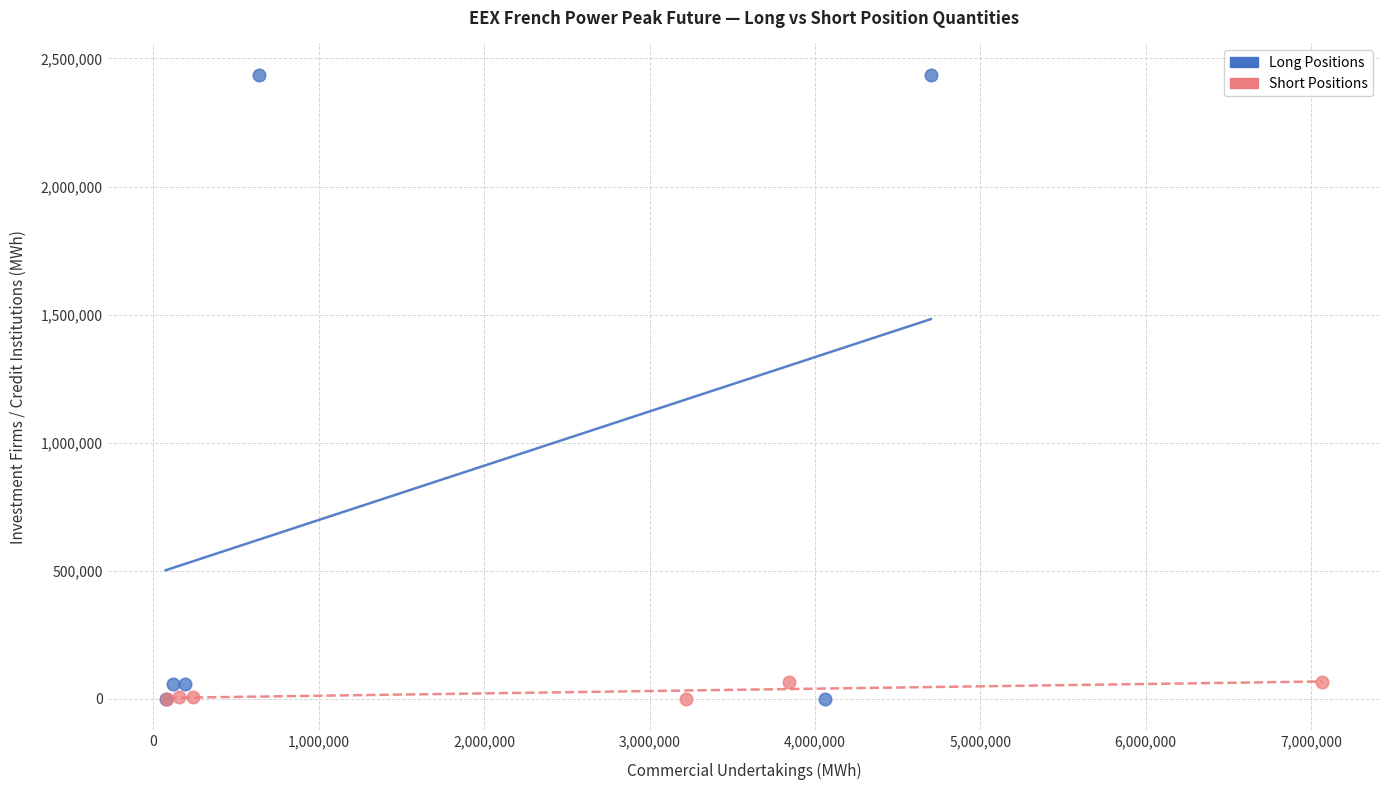

What are all the series names shown in the legend?

Long Positions, Short Positions